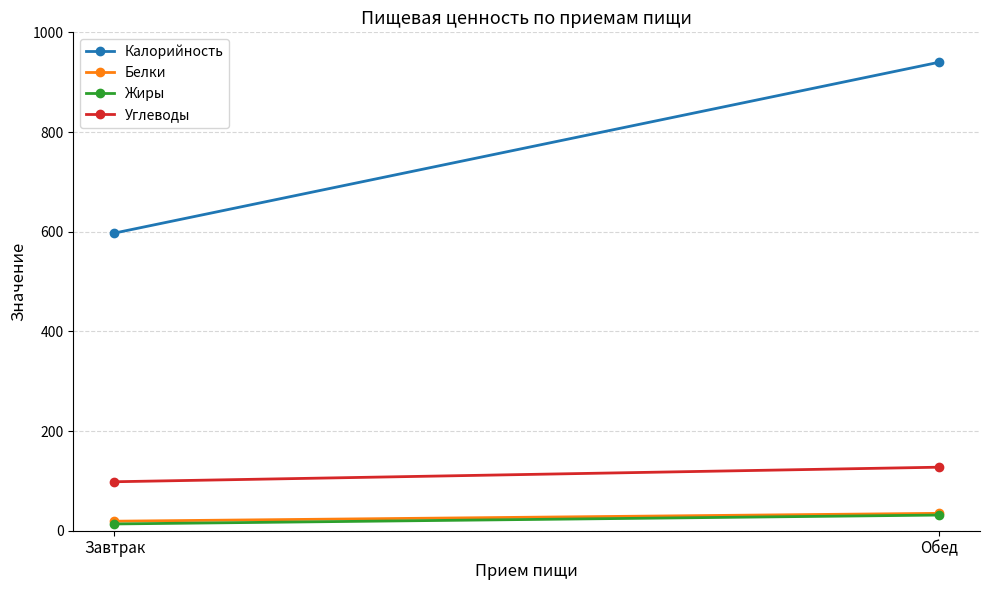

Which has a higher value, Завтрак or Обед?

Обед